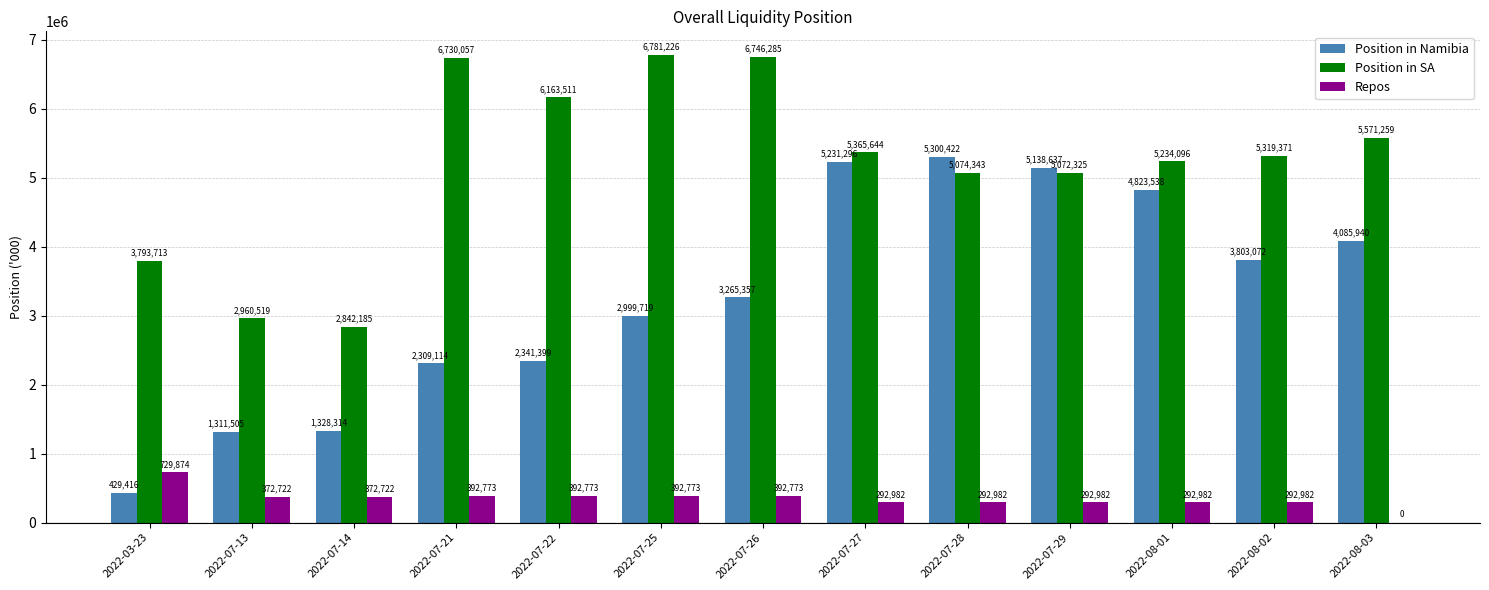

Is it true that Repos equals 153642.1 at 2022-07-25?

False